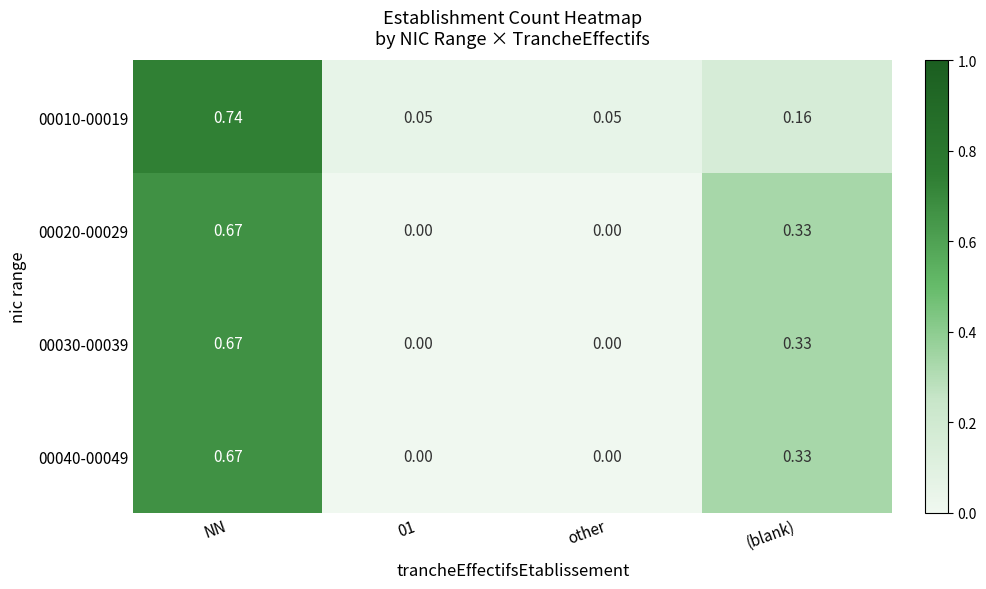

At which category is the sum across all series the highest?

NN